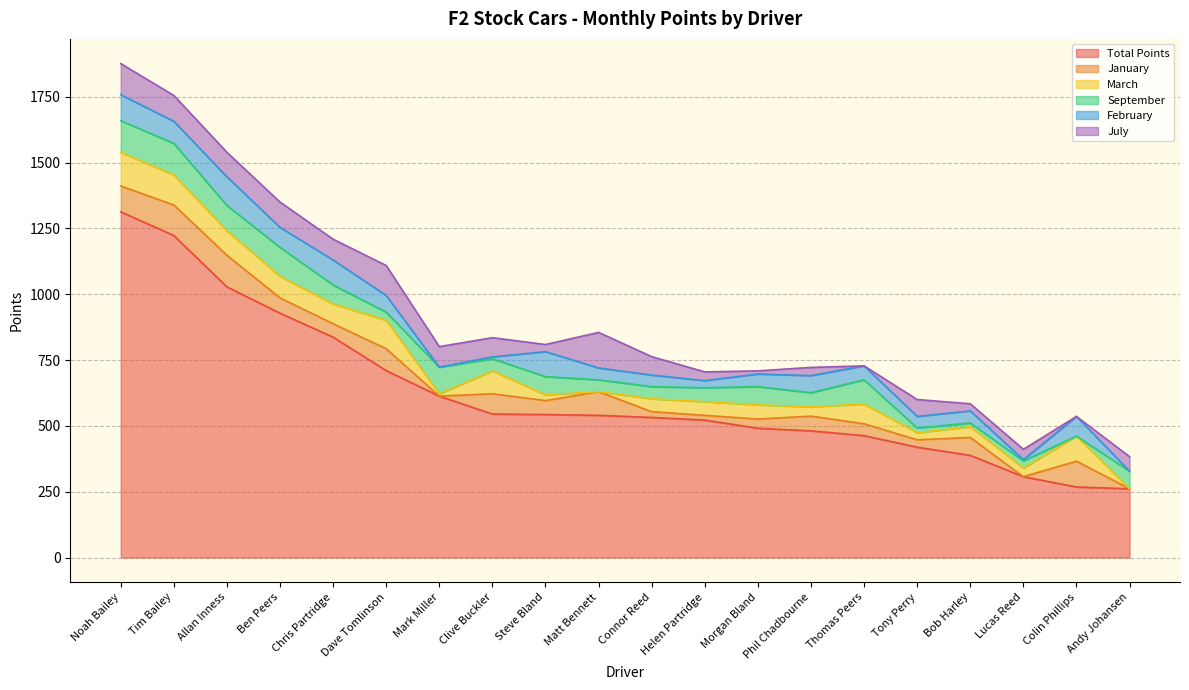

What is the maximum value shown in the chart?

1313